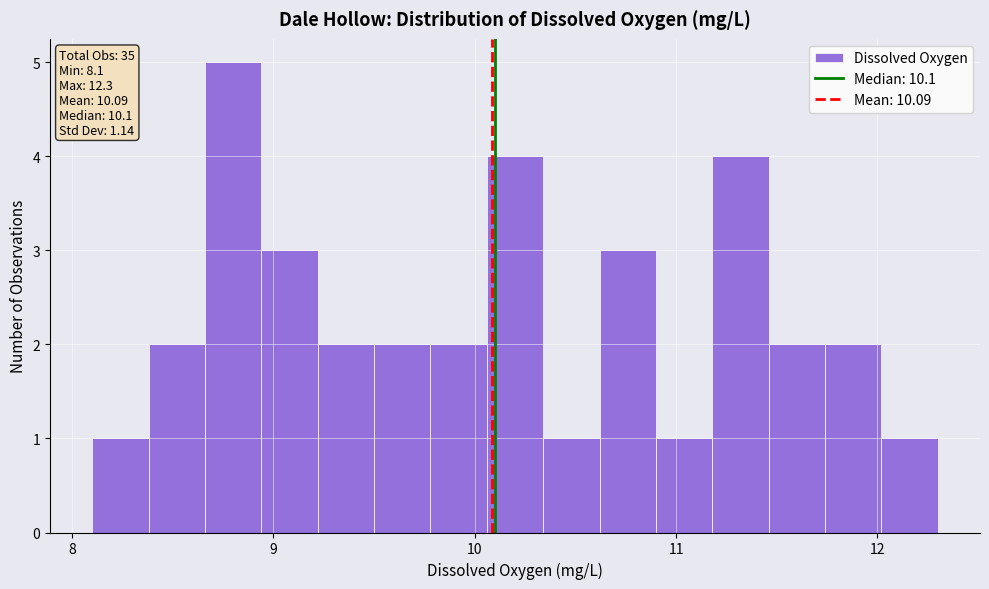

Read against the x-axis, roughly where is the centre of the tallest bar?

8.8